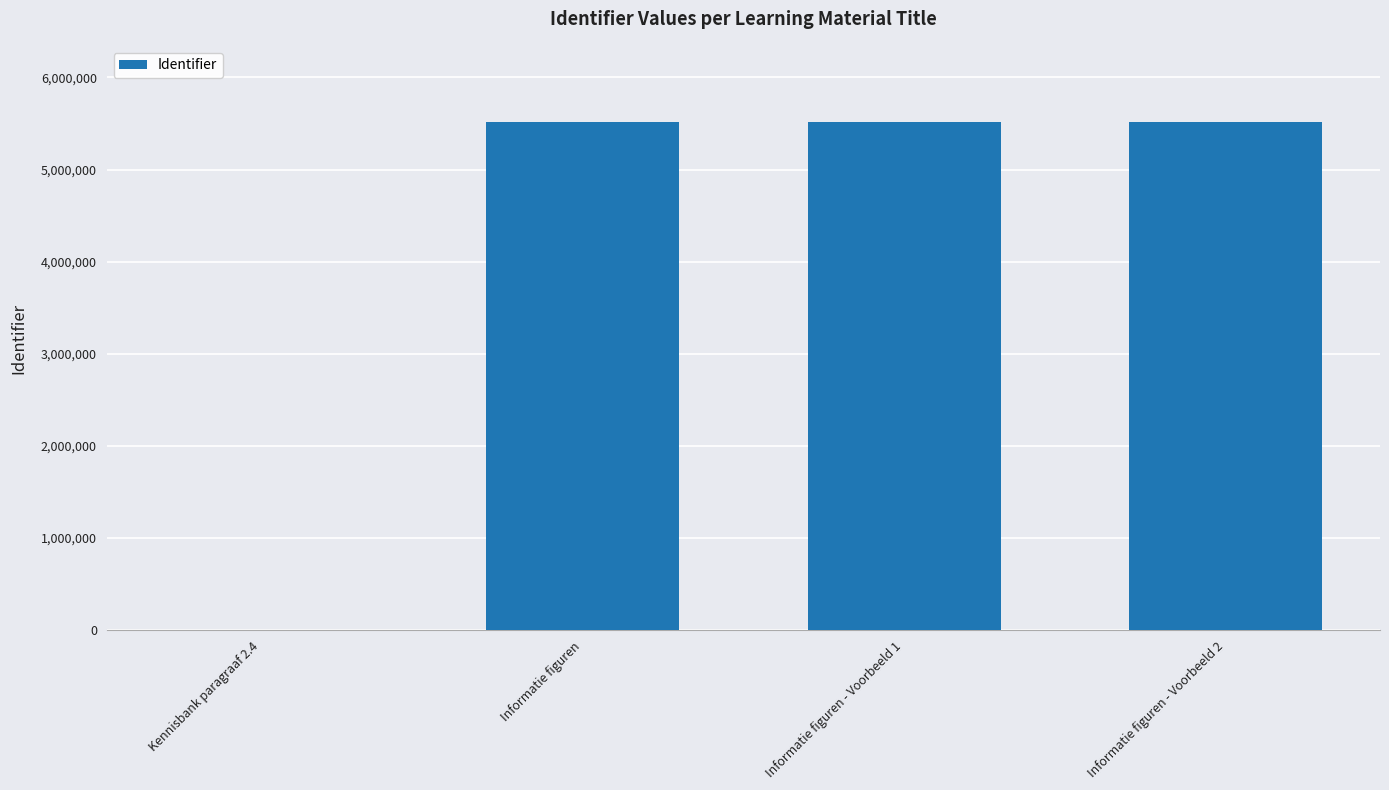

The chart shows a value of 0 at Kennisbank paragraaf 2.4. True or false?

True